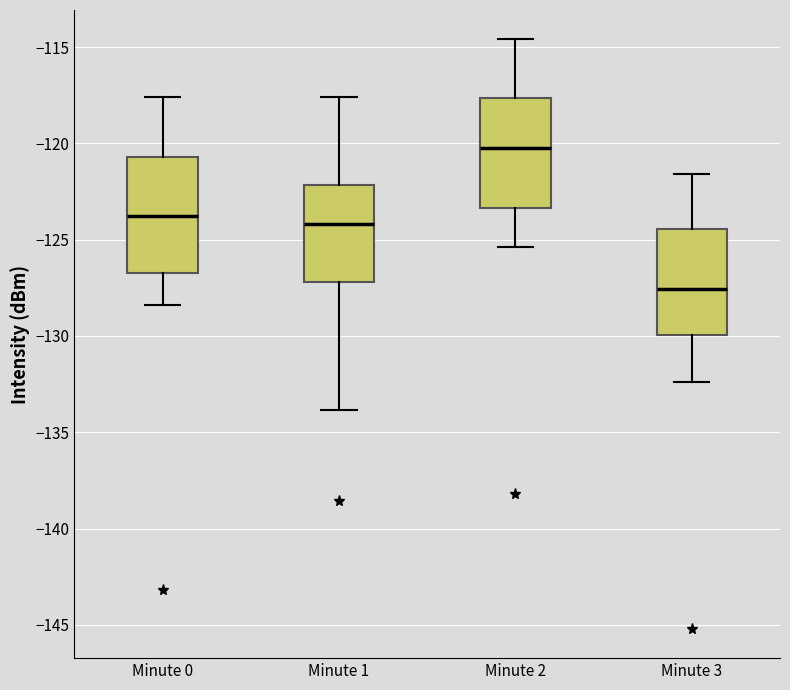

Which box's median line is the lowest?

Minute 3